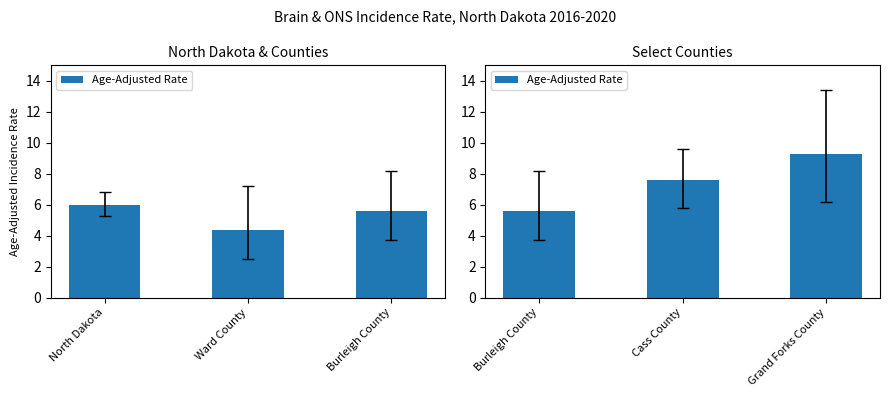

What is the label of the 2nd bar from the right?

Cass County